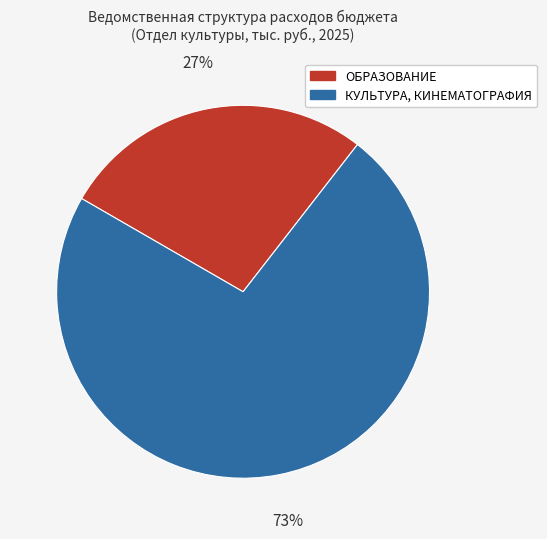

Do КУЛЬТУРА, КИНЕМАТОГРАФИЯ and ОБРАЗОВАНИЕ together represent more than half of the pie?

Yes